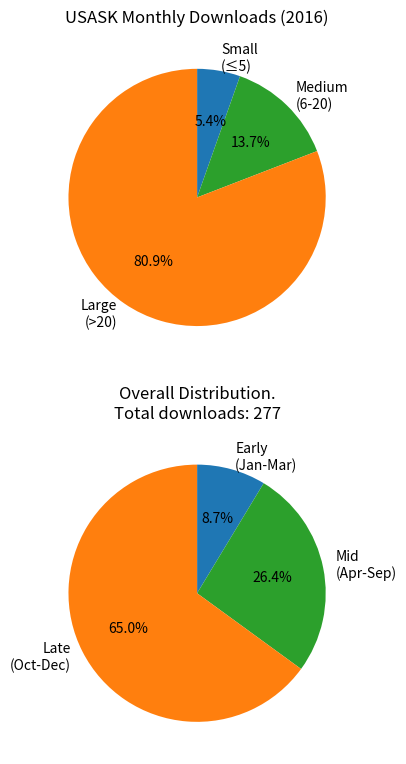

Is it true that 2016-01 is 9% of the pie?

False